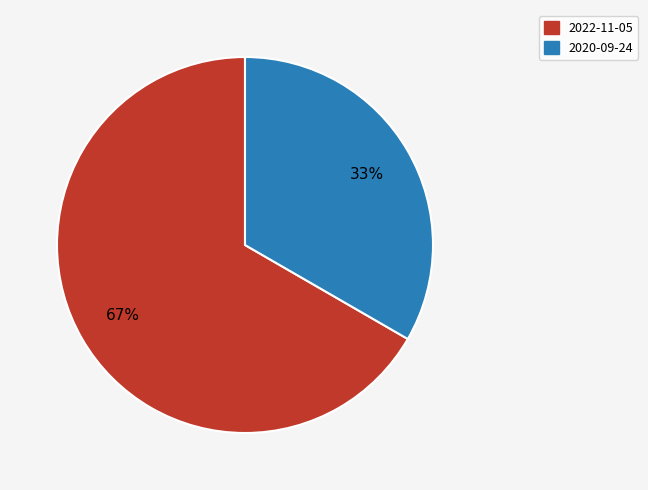

Which has a higher value, 2022-11-05 or 2020-09-24?

2022-11-05